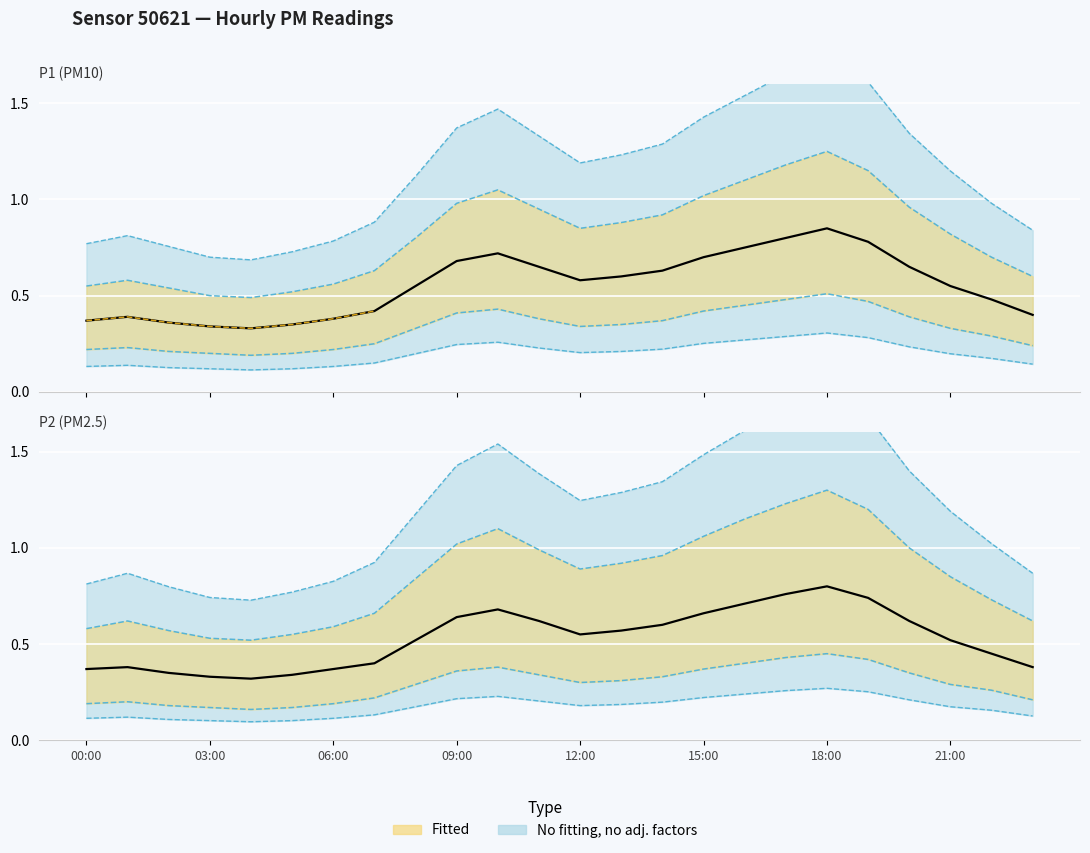

What is the difference between the maximum and minimum values in the P2 observed series?

0.5